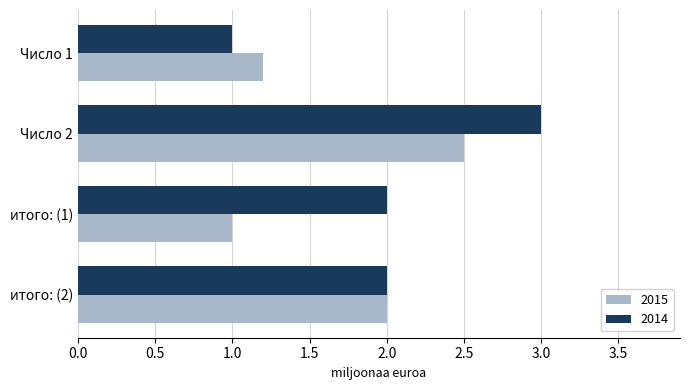

What are all the series names shown in the legend?

2015, 2014